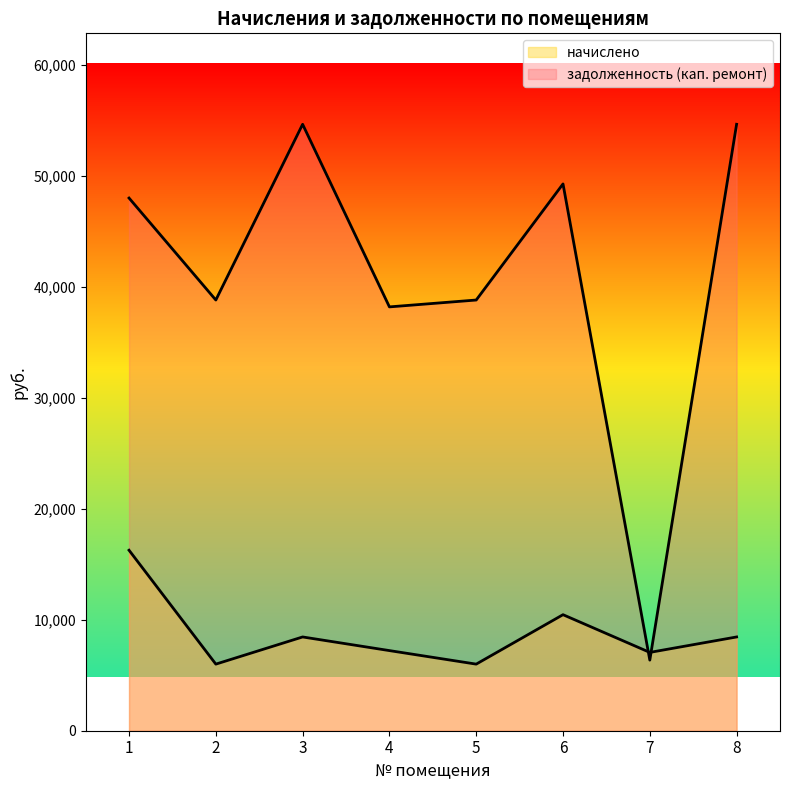

Reading right to left, extract all data points from this chart.

начислено: 8=8448.0	7=7056.0	6=10454.4	5=6000.0	4=7219.2	3=8448.0	2=6000.0	1=16262.4
задолженность (кап. ремонт): 8=54637.4	7=6361.2	6=49265.2	5=38805.1	4=38186.6	3=54637.4	2=38805.1	1=47993.2